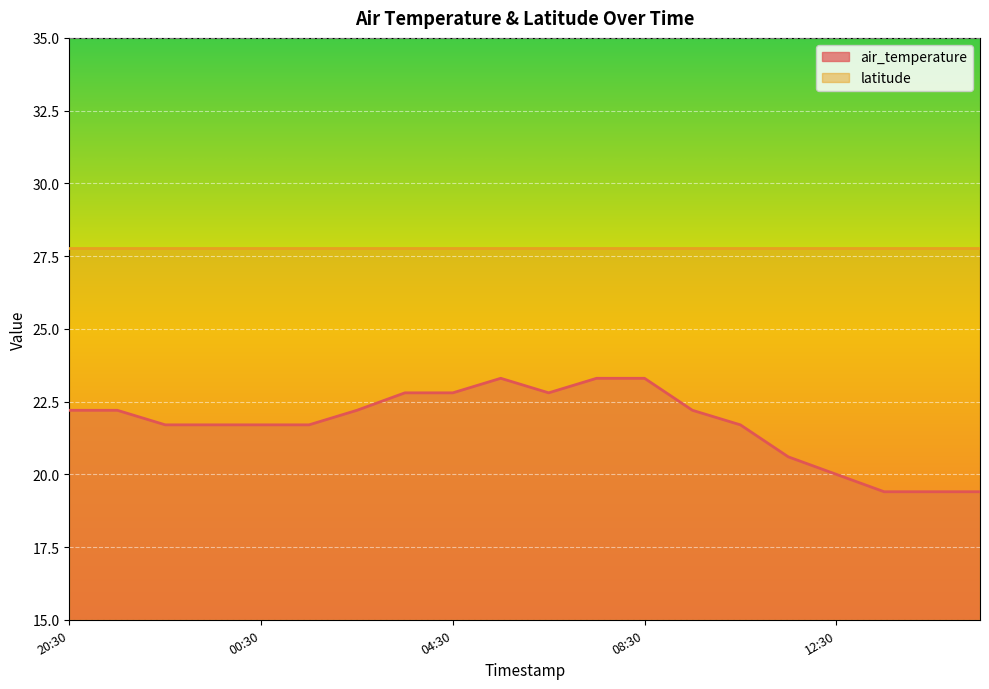

What is the difference between the maximum and minimum values in the air_temperature series?

3.9